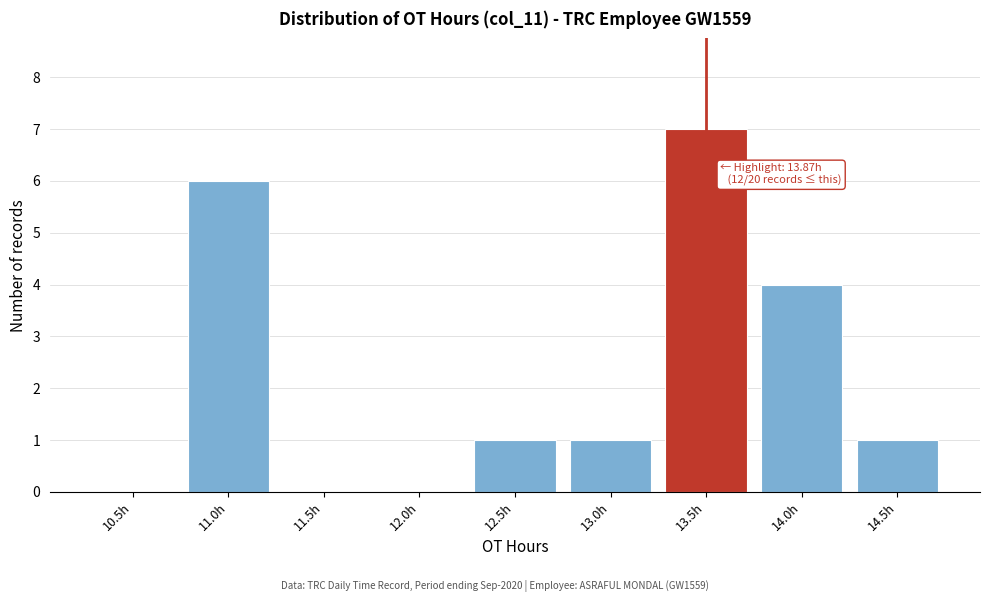

Reading left to right, list all the values displayed in this chart.

10.5h=0	11.0h=6	11.5h=0	12.0h=0	12.5h=1	13.0h=1	13.5h=7	14.0h=4	14.5h=1